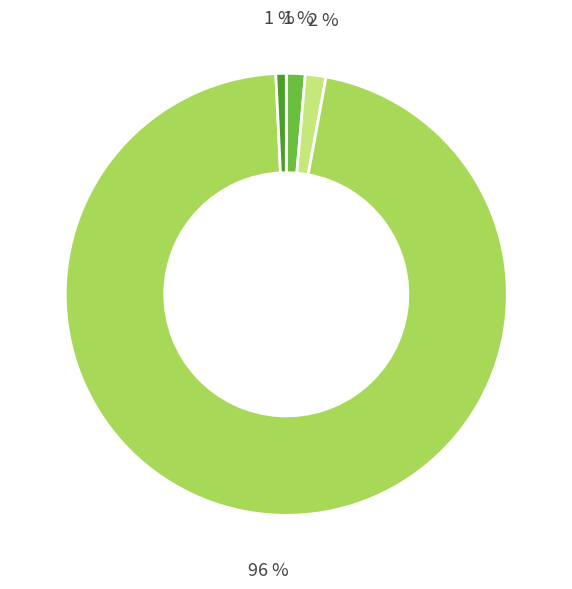

Does any single category account for the majority?

Yes